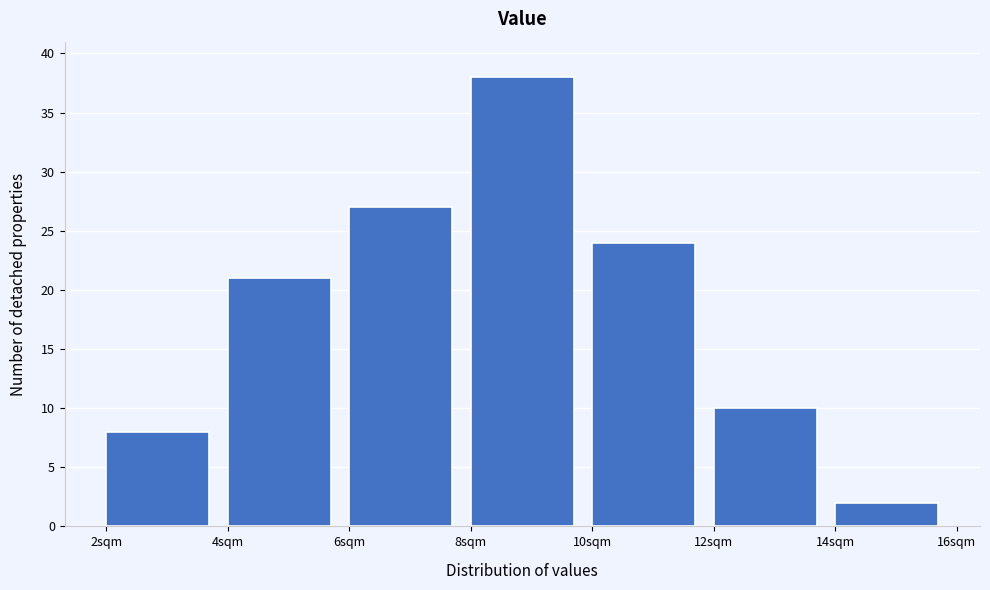

Reading left to right, transcribe this chart: for each bar, give the range it covers on the x-axis and its height. The values are not printed on the chart, so give them approximately, as read against the axis.

2 to 4: 8
4 to 6: 21
6 to 8: 27
8 to 10: 38
10 to 12: 24
12 to 14: 10
14 to 16: 2